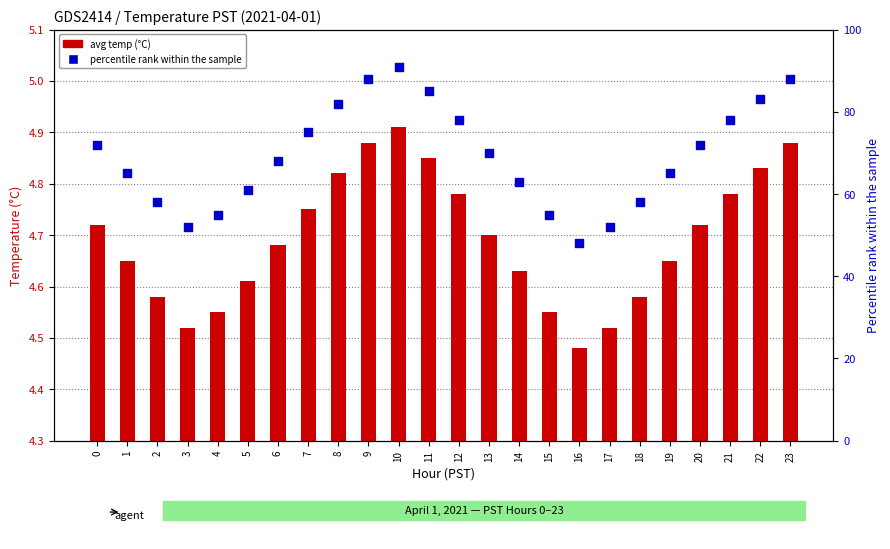

Which series has the largest total across all categories?

percentile rank